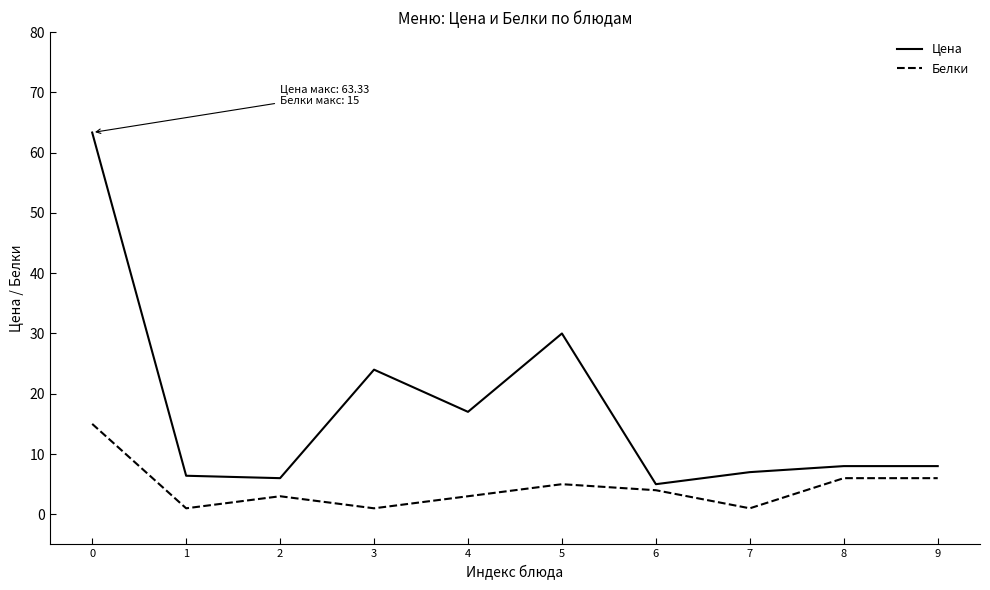

What is the difference between the highest and lowest values at 3?

23.0